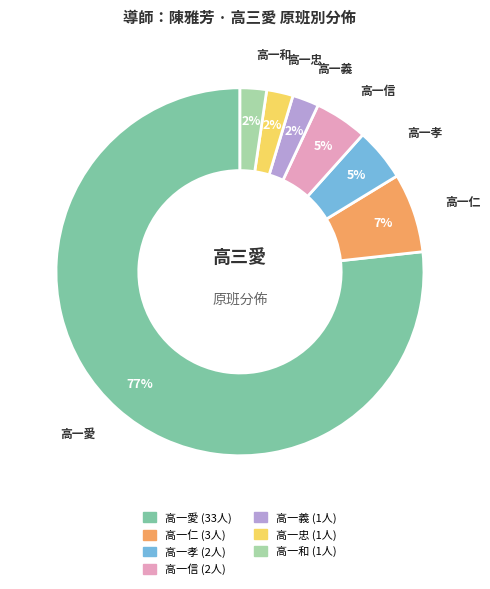

Which category has the biggest portion of the pie?

高一愛